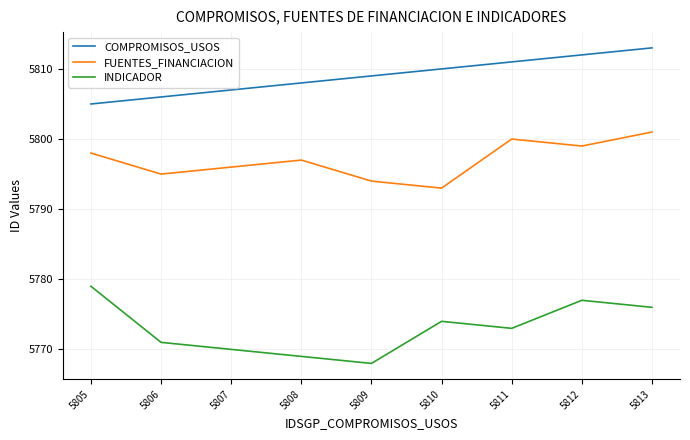

List the series in order of their peak value, lowest first.

INDICADOR, FUENTES_FINANCIACION, COMPROMISOS_USOS